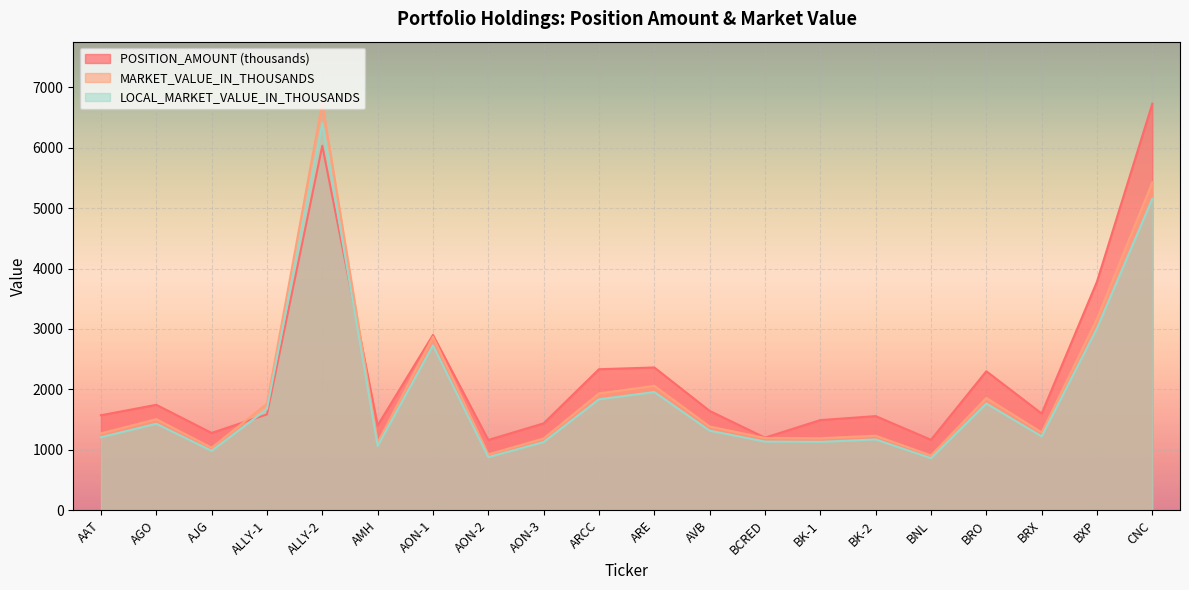

At how many categories does at least one series exceed 2272?

7